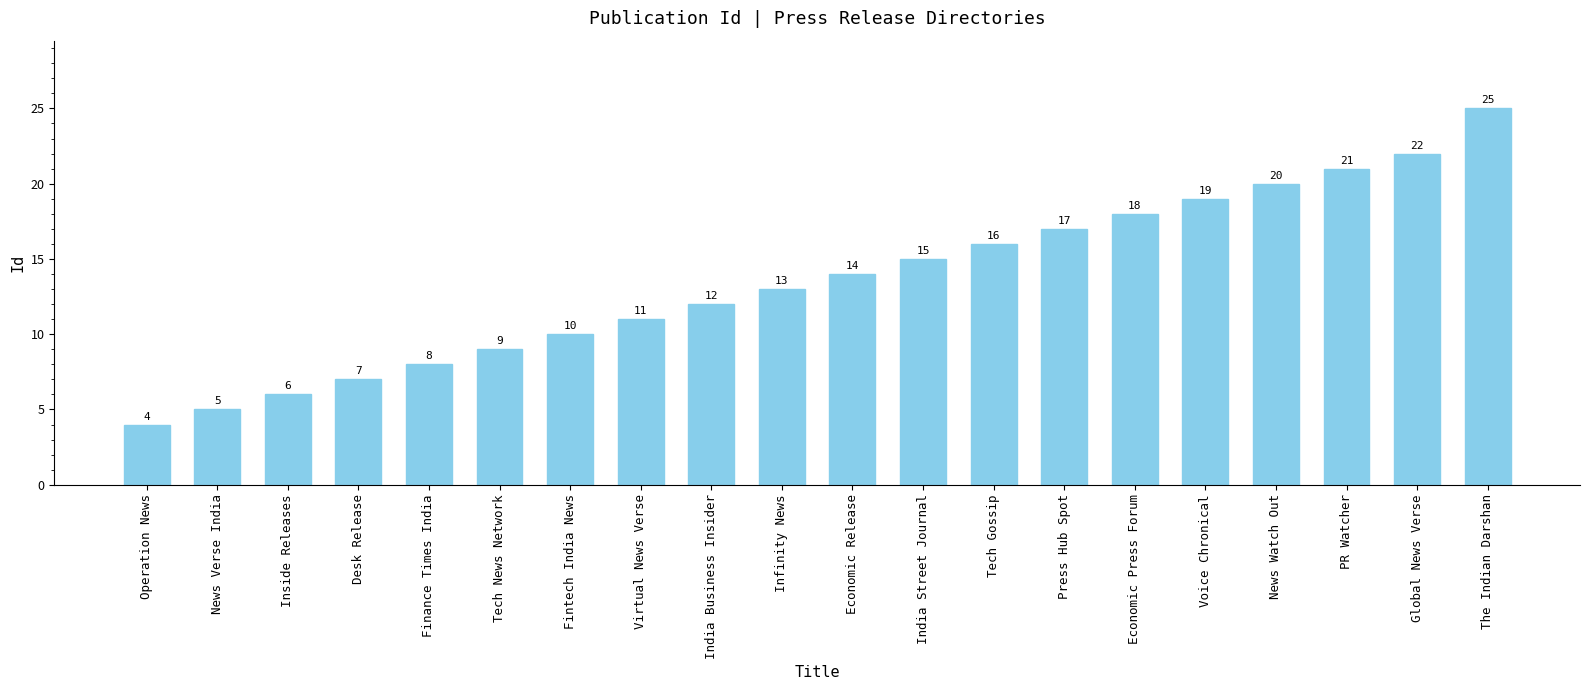

Reading left to right, transcribe all the data shown in this chart.

Operation News=4	News Verse India=5	Inside Releases=6	Desk Release=7	Finance Times India=8	Tech News Network=9	Fintech India News=10	Virtual News Verse=11	India Business Insider=12	Infinity News=13	Economic Release=14	India Street Journal=15	Tech Gossip=16	Press Hub Spot=17	Economic Press Forum=18	Voice Chronical=19	News Watch Out=20	PR Watcher=21	Global News Verse=22	The Indian Darshan=25